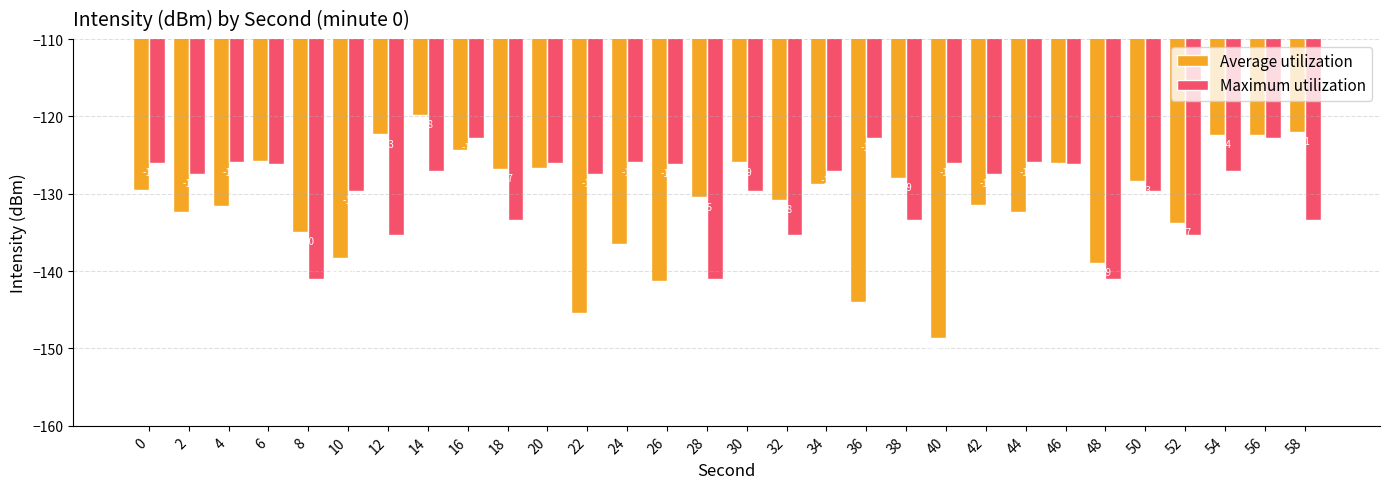

The value of Maximum utilization at 16 is -45.5. True or false?

False